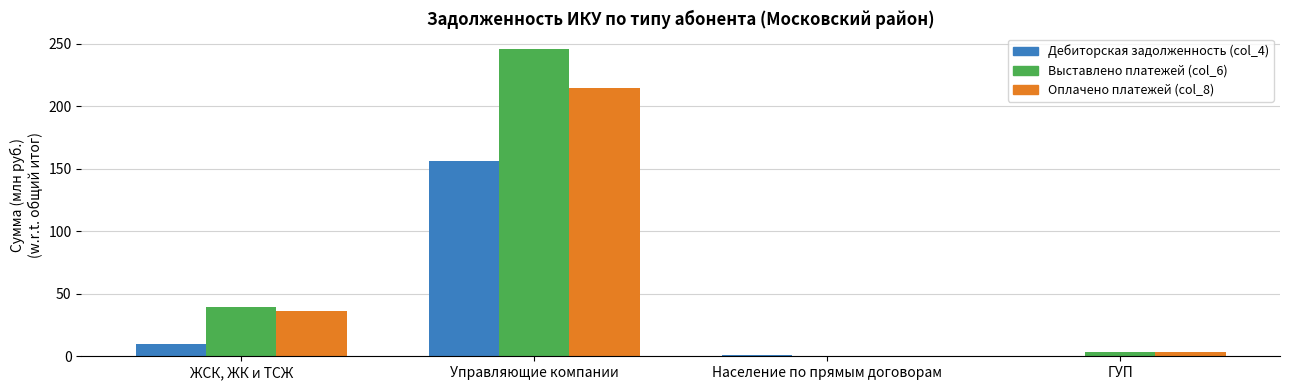

The Оплачено платежей (col_8) series shows 36.3 at ЖСК, ЖК и ТСЖ. True or false?

True